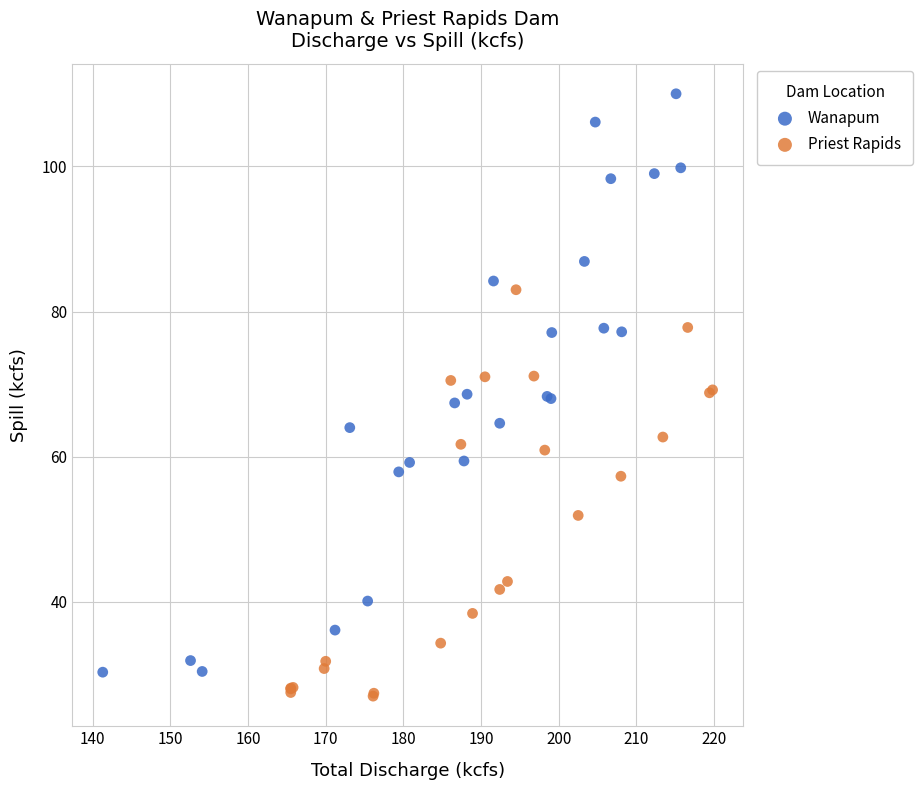

Which series contains the lowest Y value?

Priest Rapids